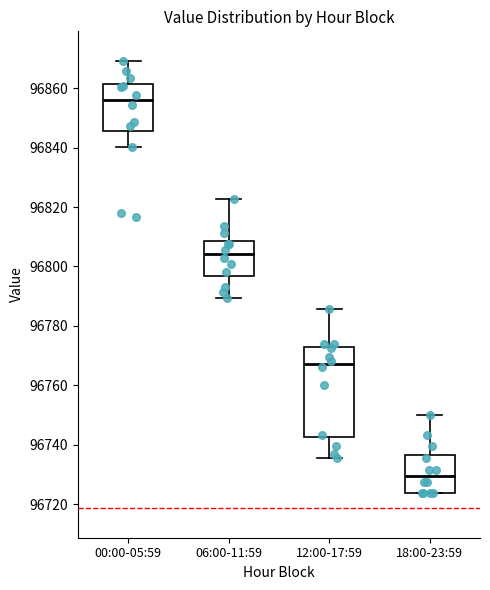

Which box's median line is the highest?

00:00-05:59